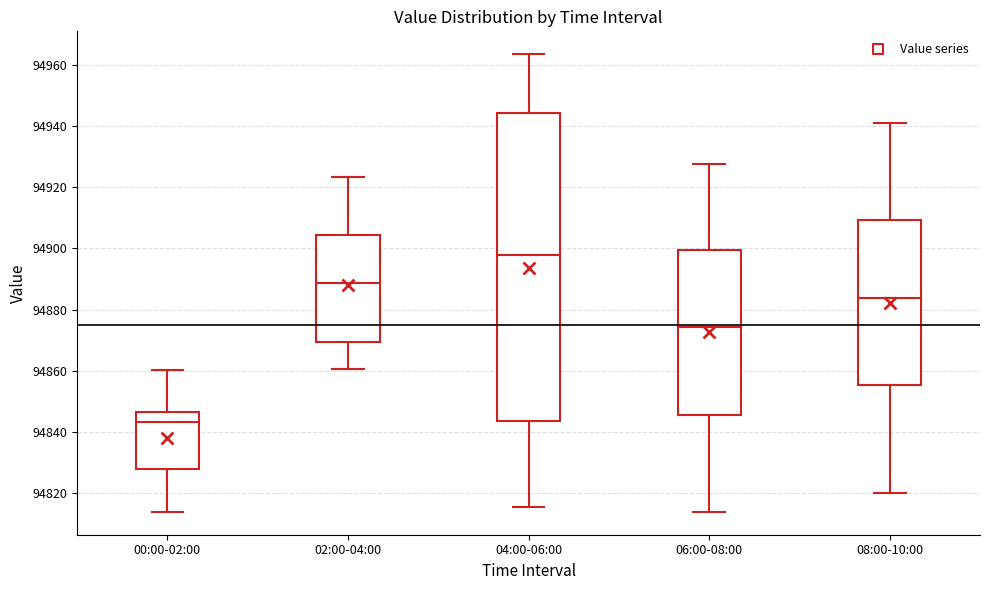

Which box's median line is the lowest?

00:00-02:00